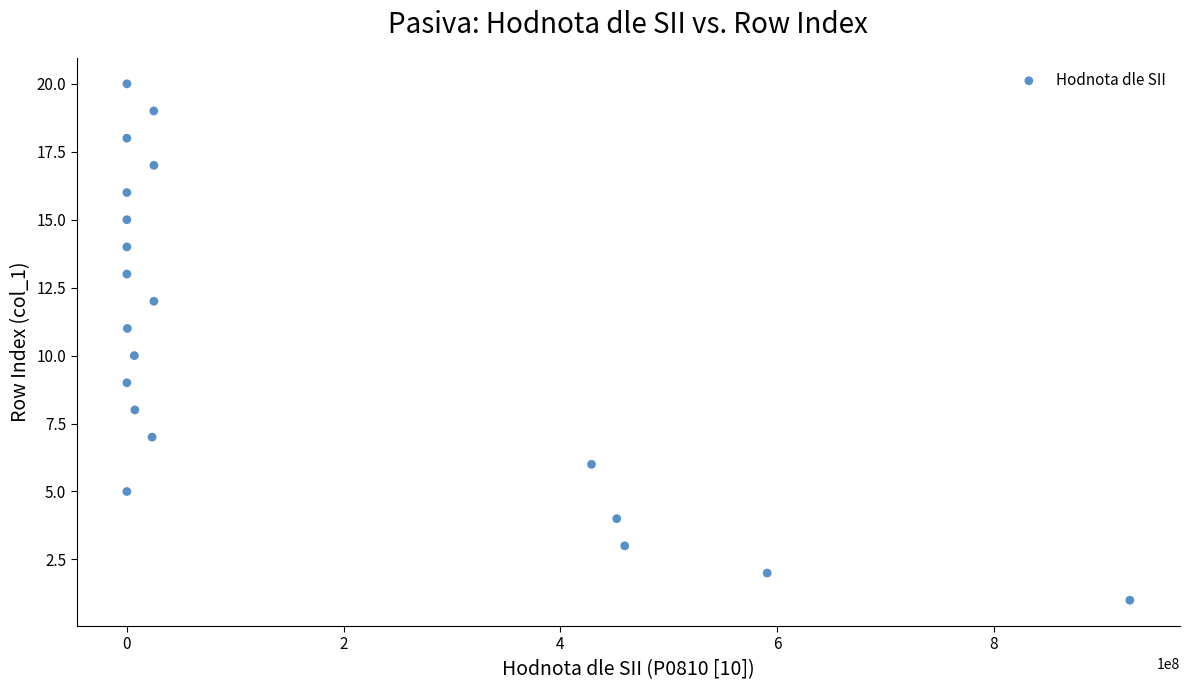

What is the range of Y values (max minus min)?

19